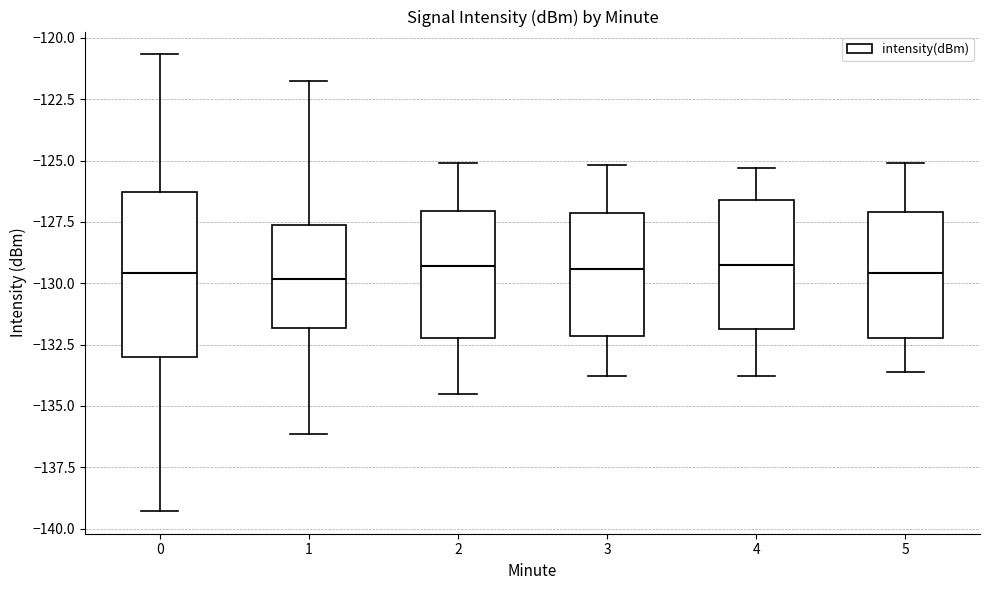

Reading left to right, read every box against the y-axis: the position of its median line, the range the box covers, and the ends of its whiskers. The values are not printed on the chart, so give them approximately, as read against the axis.

0: median -129.5, box -133.0 to -126.5, whiskers -139.5 to -120.5
1: median -130.0, box -132.0 to -127.5, whiskers -136.0 to -122.0
2: median -129.5, box -132.0 to -127.0, whiskers -134.5 to -125.0
3: median -129.5, box -132.0 to -127.0, whiskers -134.0 to -125.0
4: median -129.0, box -132.0 to -126.5, whiskers -134.0 to -125.5
5: median -129.5, box -132.0 to -127.0, whiskers -133.5 to -125.0